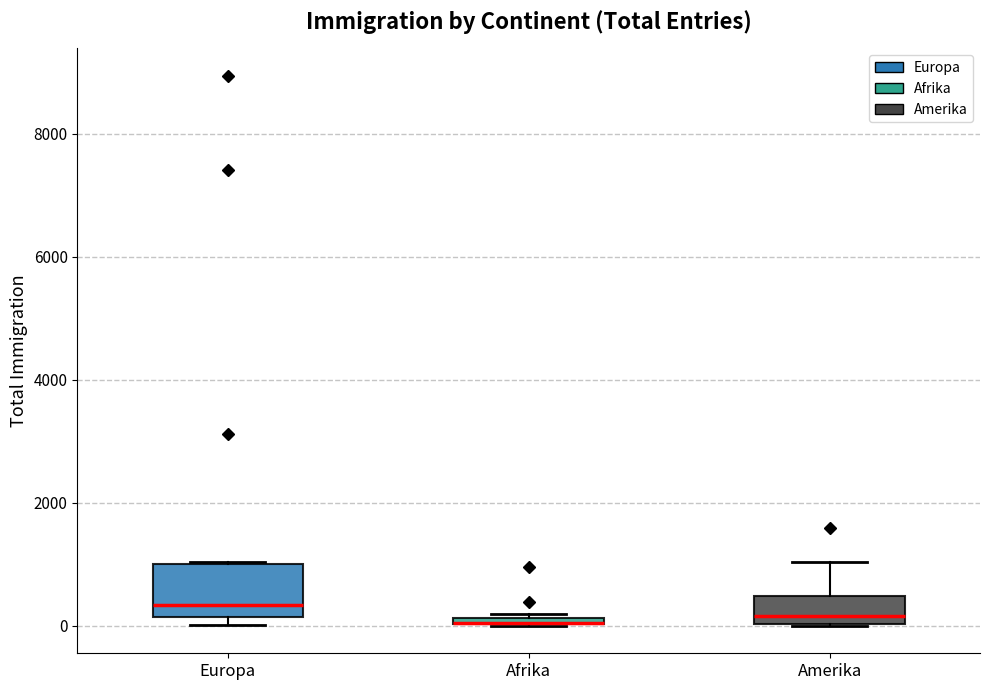

Which box is the tallest, from its lower edge to its upper edge?

Europa